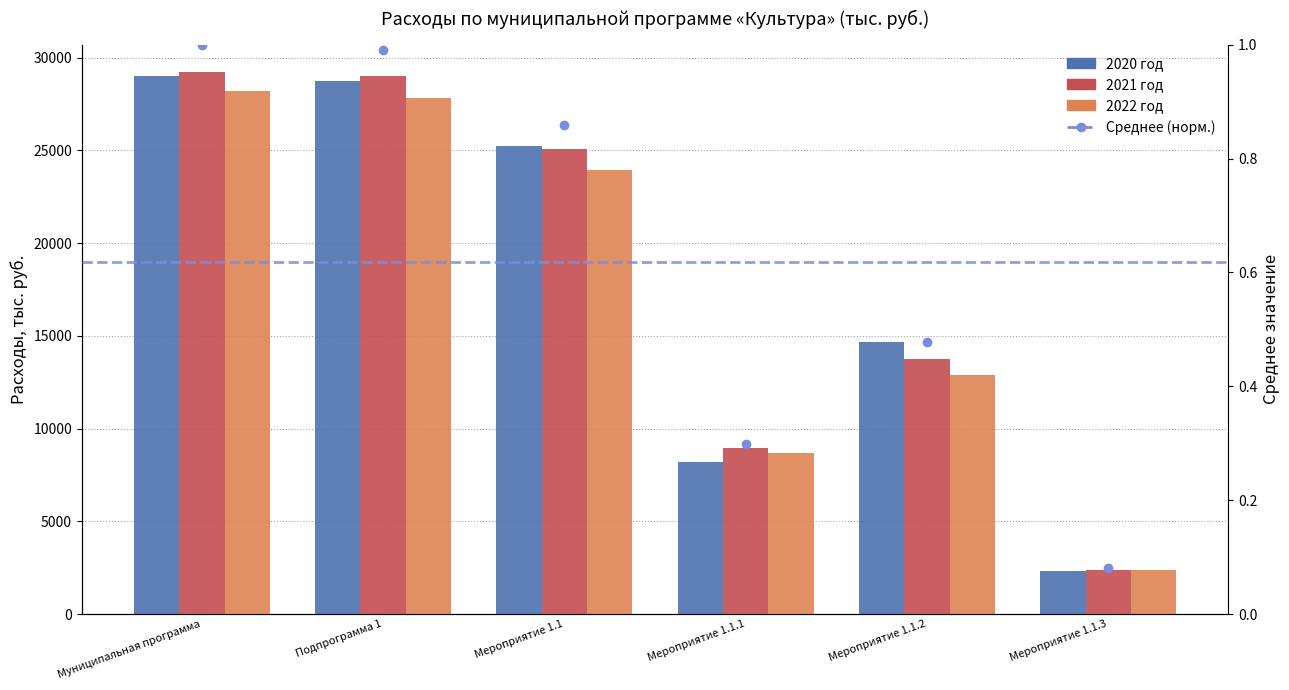

List the series in order of their peak value, highest first.

2021 год, 2020 год, 2022 год